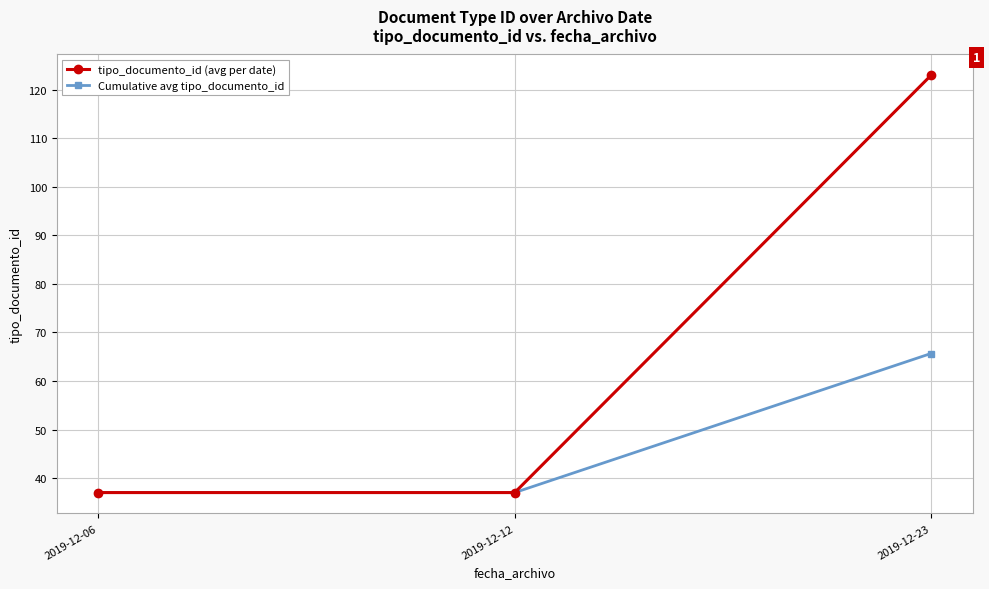

What is the total value across all series at 2019-12-12?

74.0